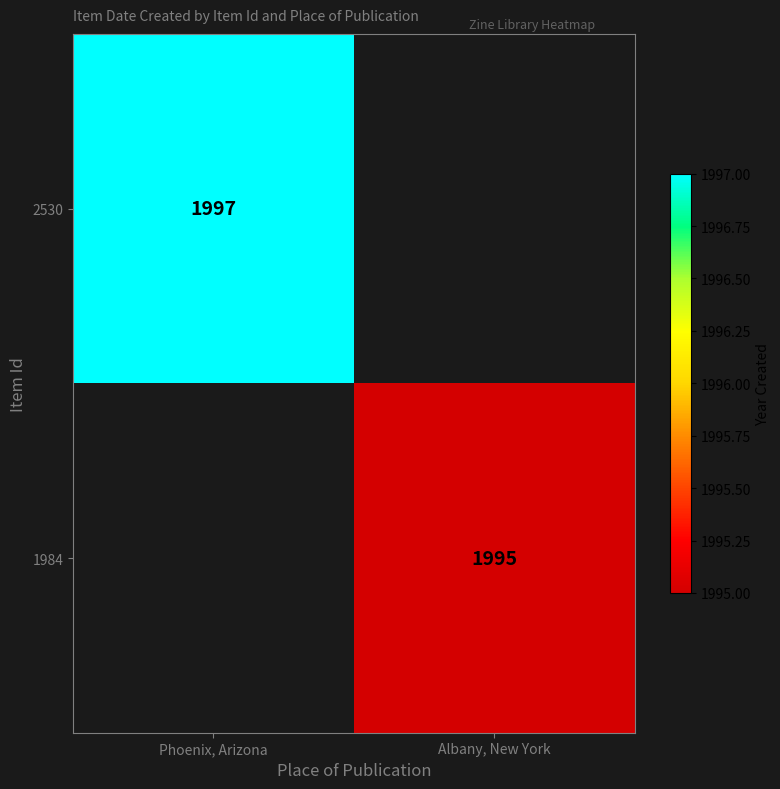

The 2530 series shows 2628 at Phoenix, Arizona. True or false?

False